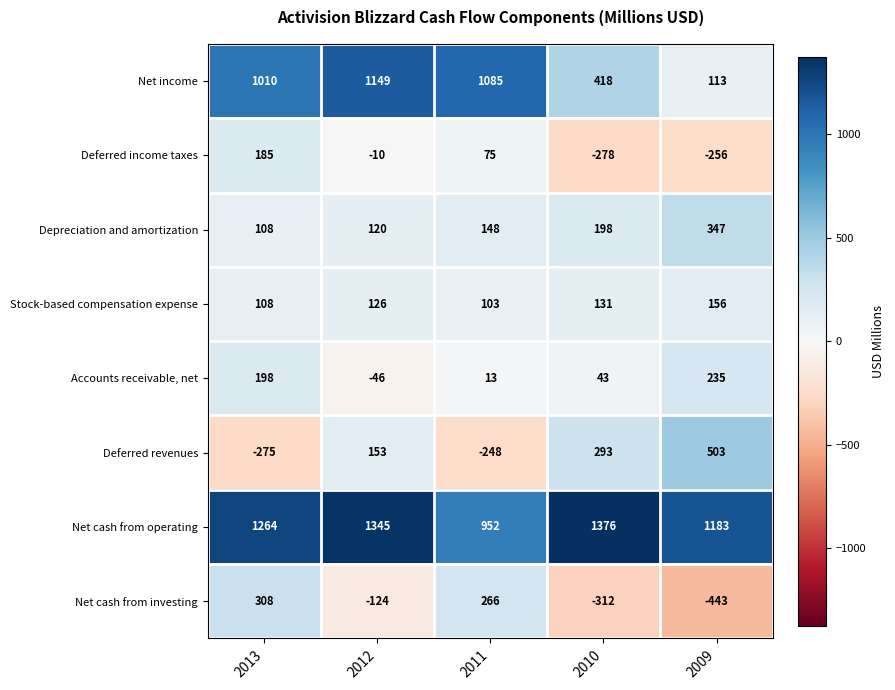

How many values in the Deferred income taxes series exceed -10?

2